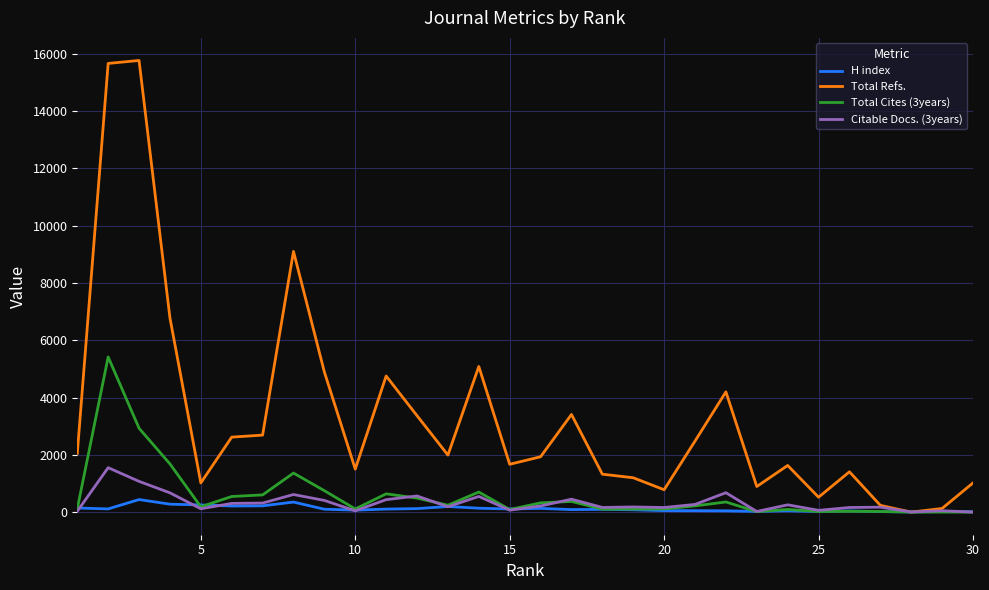

Rank the series by their maximum value, from highest to lowest.

Total Refs., Total Cites (3years), Citable Docs. (3years), H index